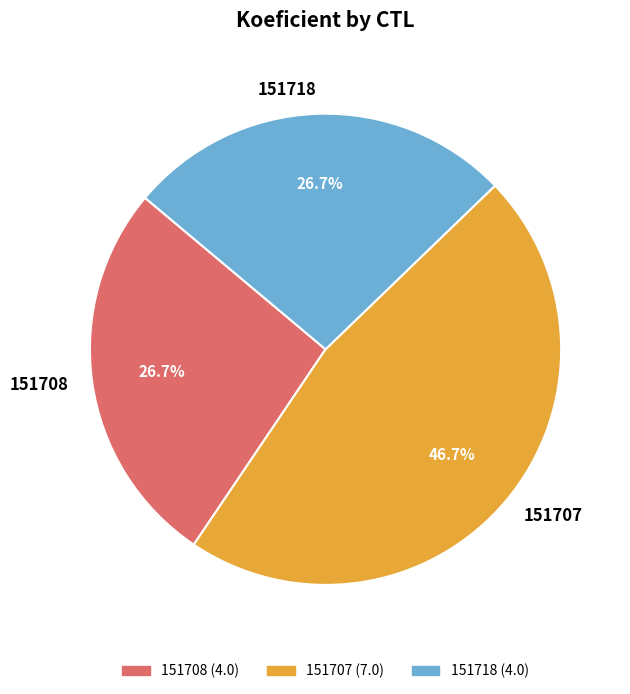

To the nearest percent, what is the difference between the 151708 and 151707 slice percentages?

20%